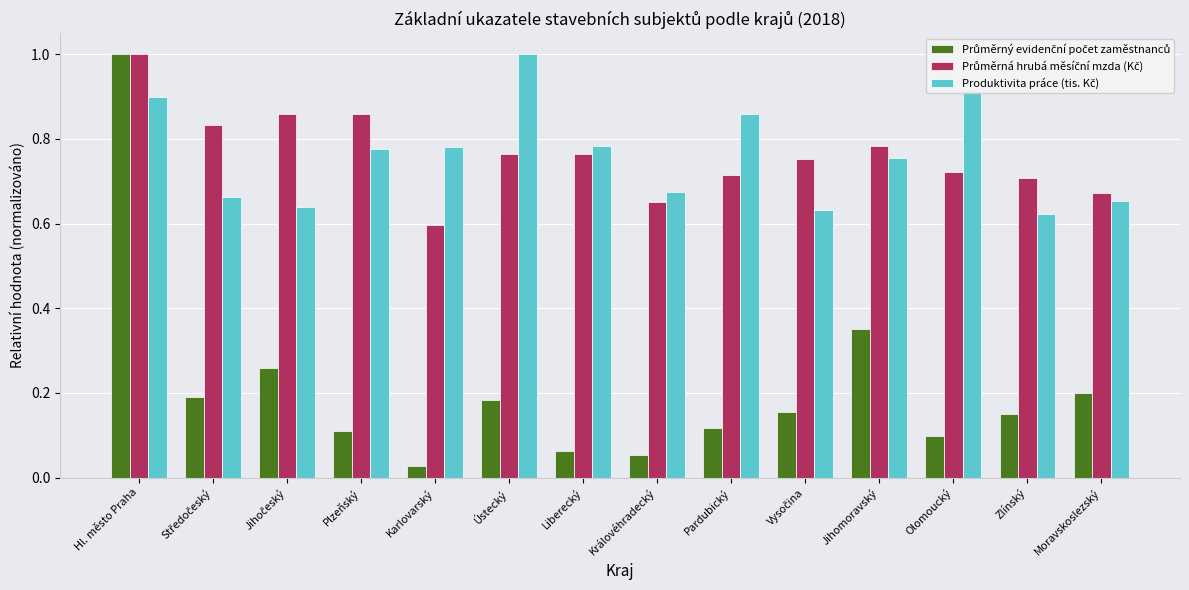

What is the greatest value displayed?

1.0